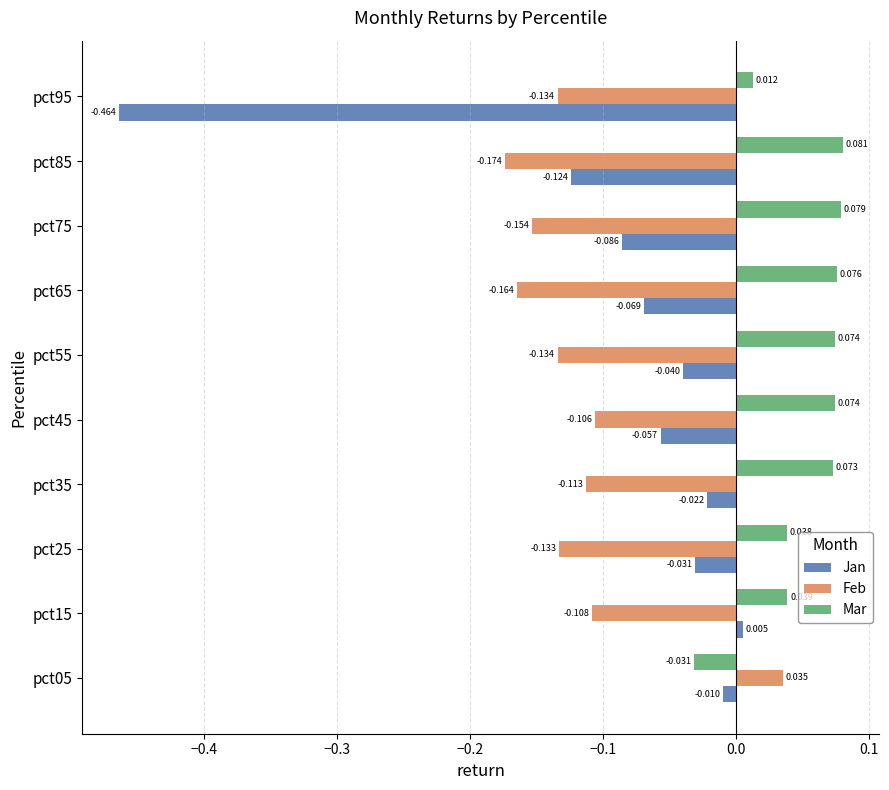

At how many categories does at least one series exceed 0?

10